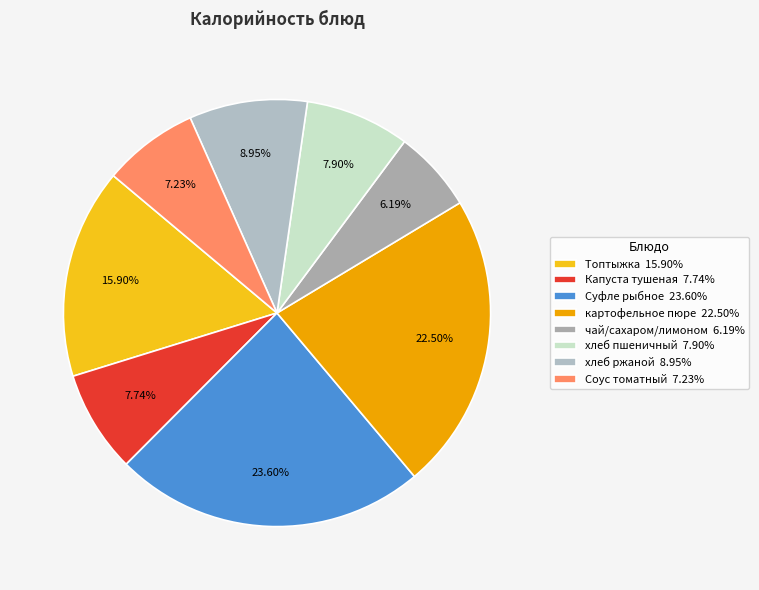

To the nearest percent, what is the average slice percentage?

12%